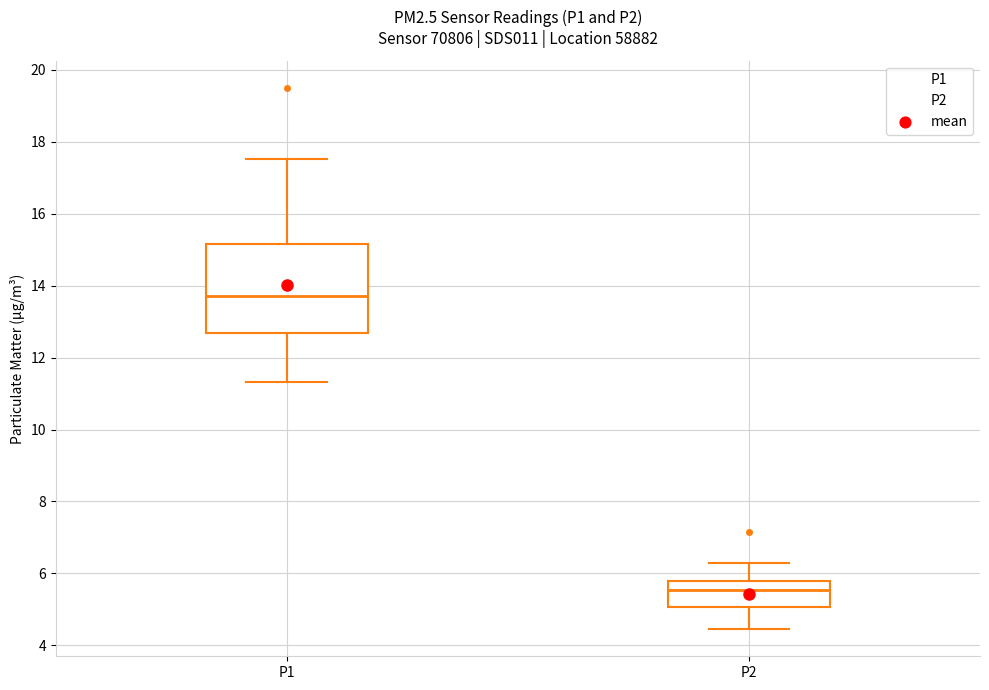

Which box's median line is the lowest?

P2